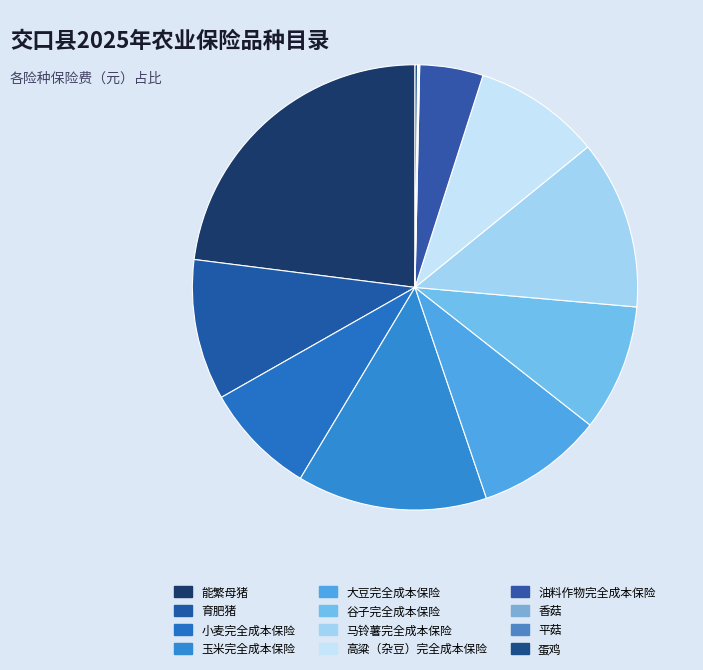

Is there a majority slice in this chart?

No